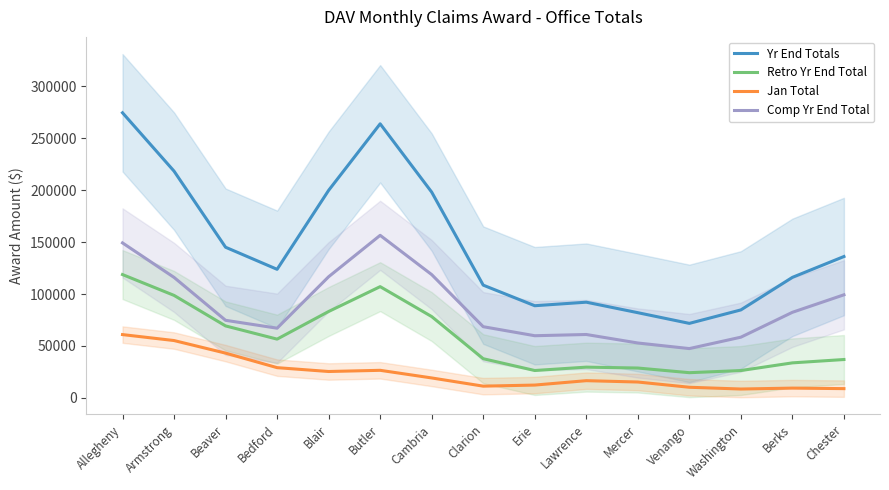

Reading right to left, transcribe all the data shown in this chart.

Yr End Totals: 136152.1	116062.9	84694.1	71724.3	82027.7	92143.6	88736.0	108574.0	198222.0	264039.5	199909.4	123820.9	145107.3	218446.1	274672.0
Retro Yr End Total: 36895.1	33668.2	26267.2	24203.9	28696.1	29555.0	26301.6	37678.3	78279.3	107119.8	83176.8	56546.6	69277.6	98696.4	118766.3
Jan Total: 8838.5	9343.4	8462.4	10161.2	15216.6	16509.4	12272.0	11233.1	19141.4	26492.1	25345.4	29056.9	43062.3	55179.8	60922.3
Comp Yr End Total: 99257.0	82394.4	58419.5	47434.6	52820.9	61009.7	59827.0	68525.4	118733.4	156574.3	116663.4	67084.3	74690.4	116036.6	149277.0